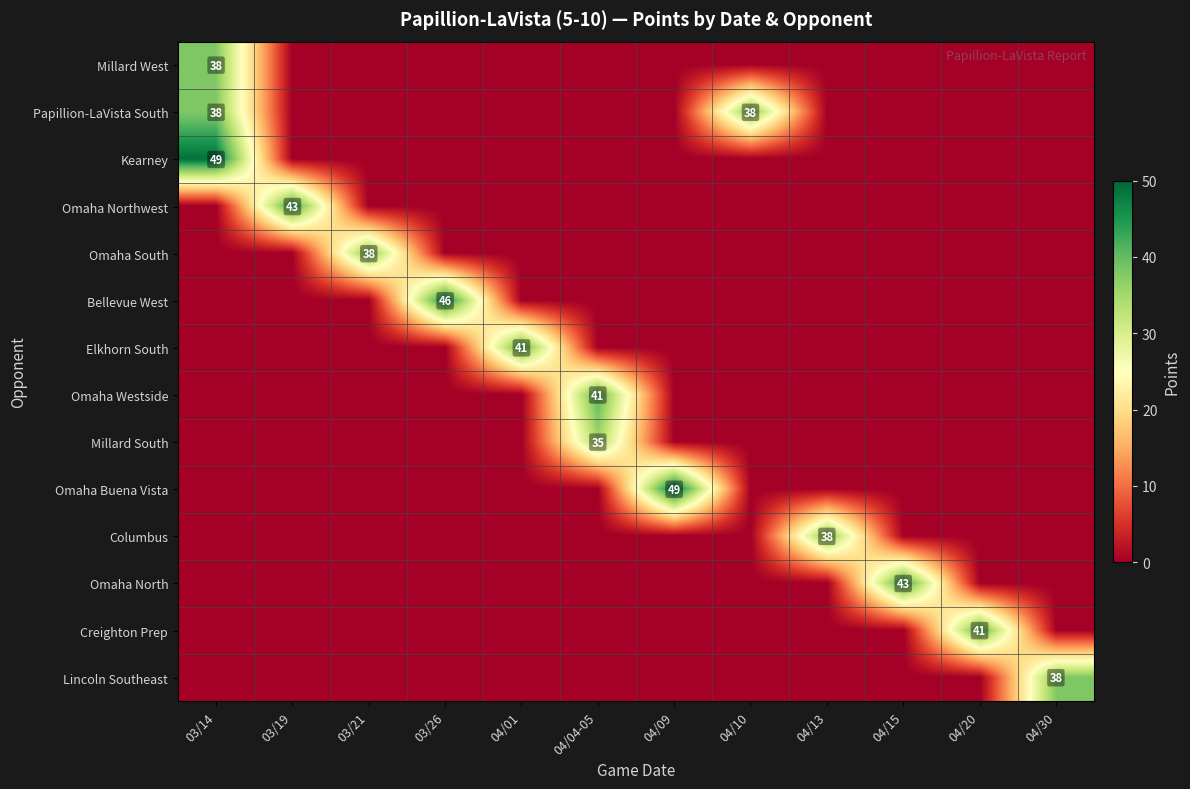

The Omaha Buena Vista series shows 49 at 04/09. True or false?

True